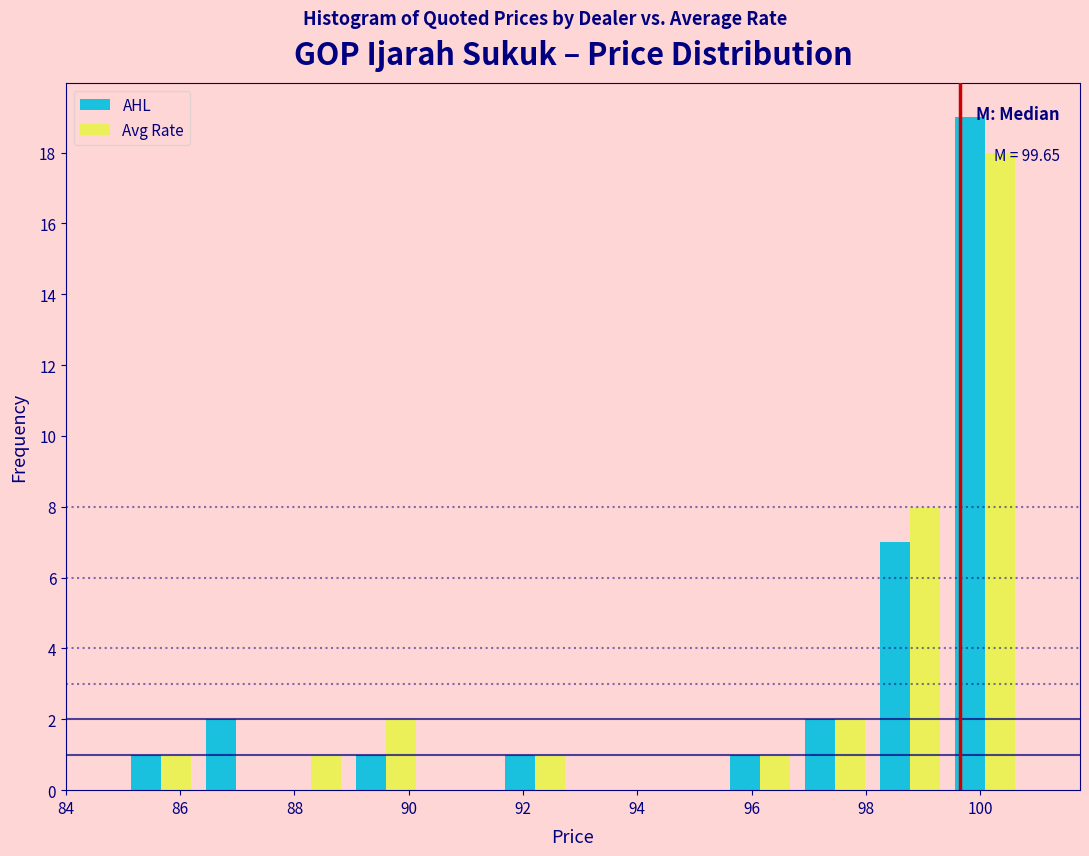

In the Avg Rate series, which range on the x-axis has the tallest bar?

99.4 to 100.8